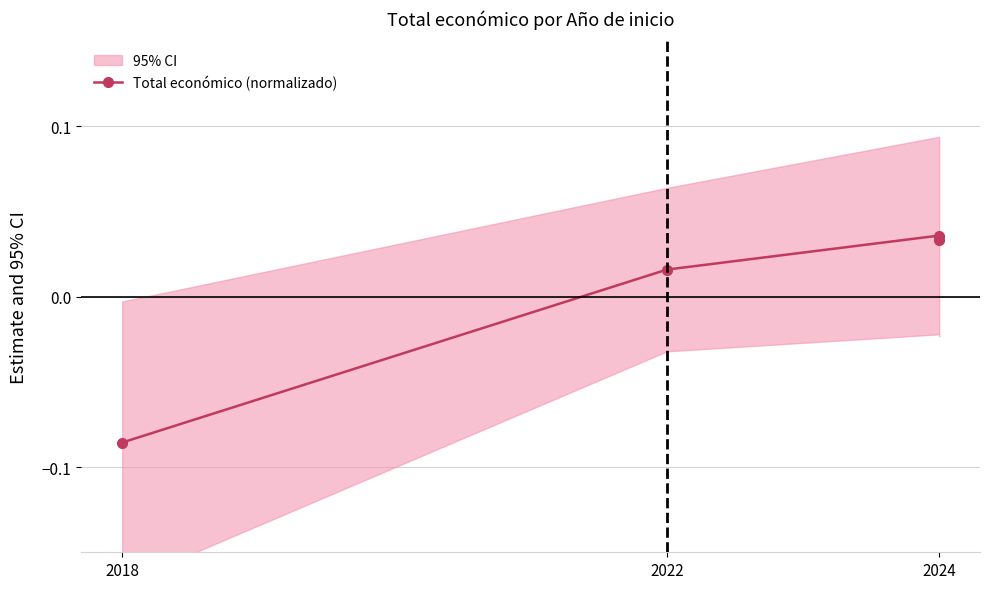

Count the number of categories in the chart.

4